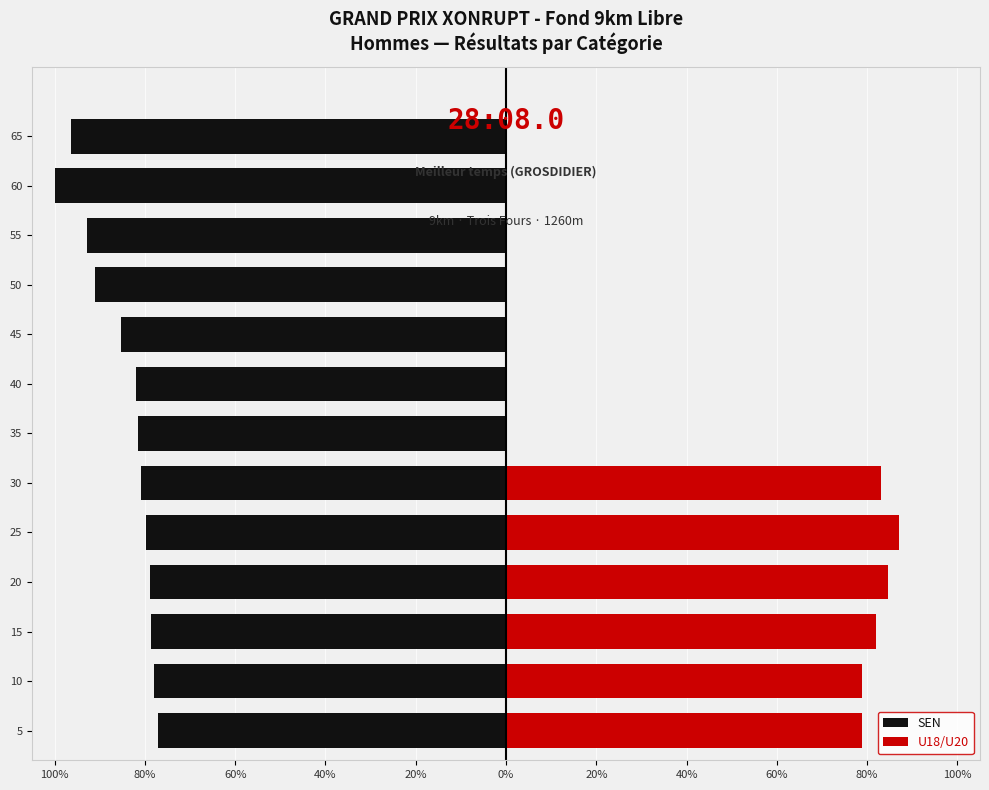

How many categories are shown in the chart?

13